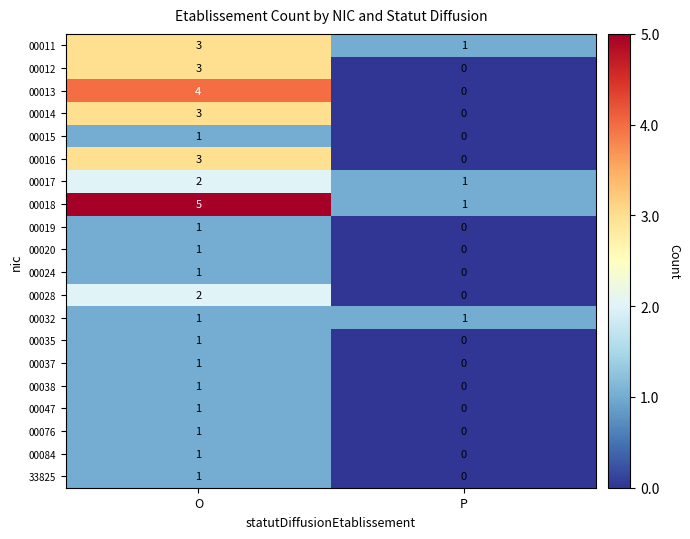

How many data points does each series have?

2